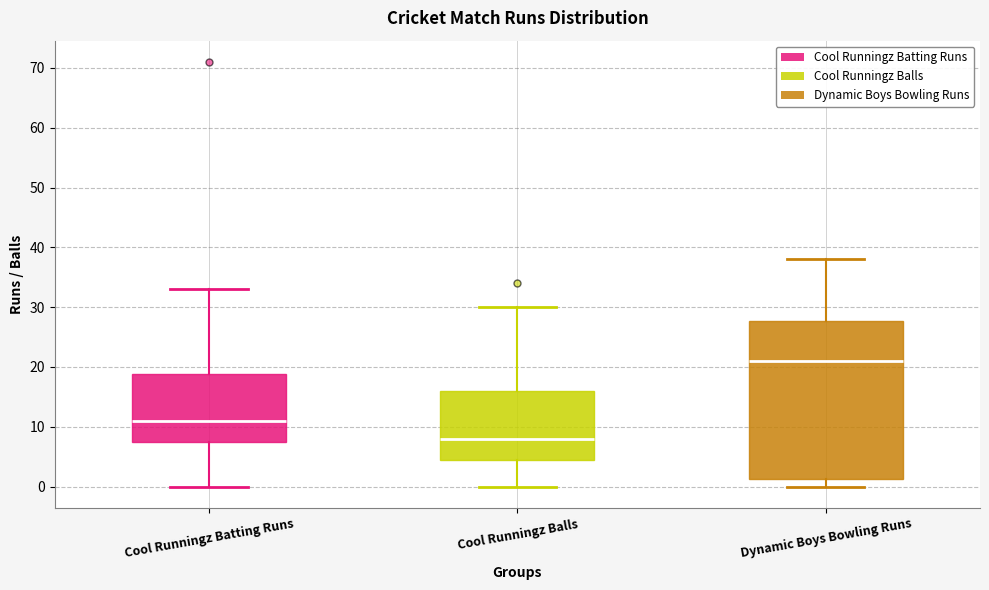

Which box is the tallest, from its lower edge to its upper edge?

Dynamic Boys Bowling Runs